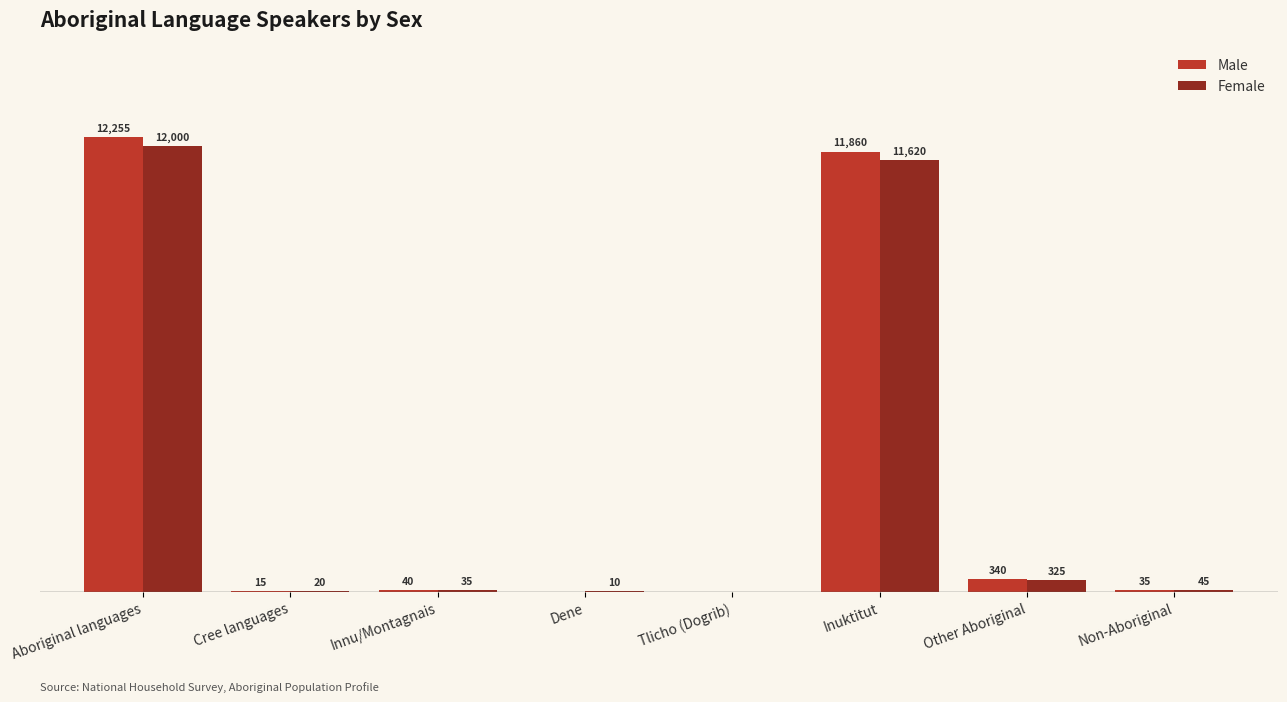

Which series has the largest total across all categories?

Male